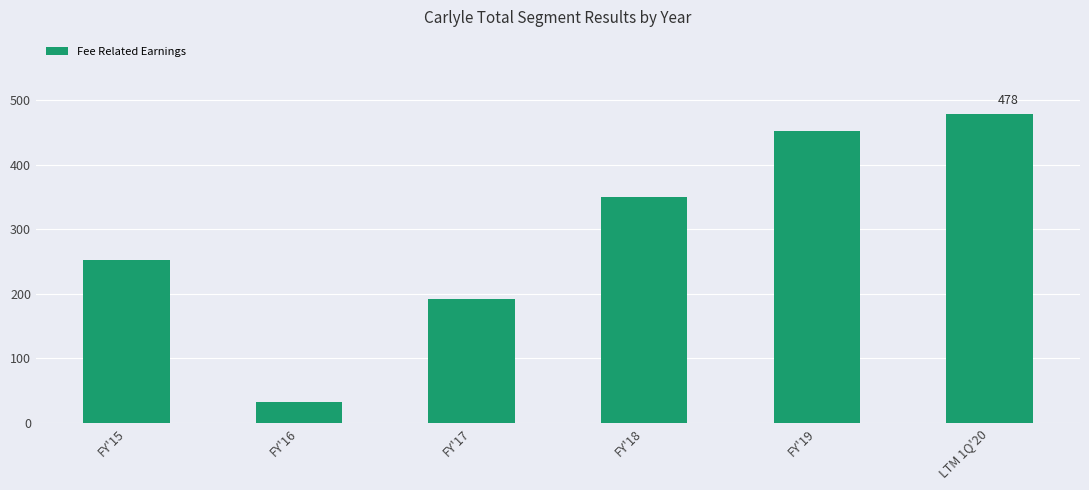

What is the average value?

293.0